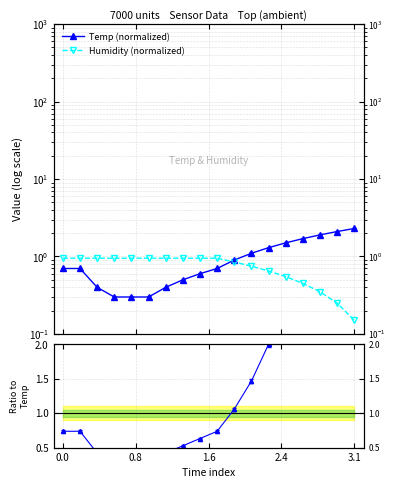

What is the label of the 2nd point from the left?

0.8